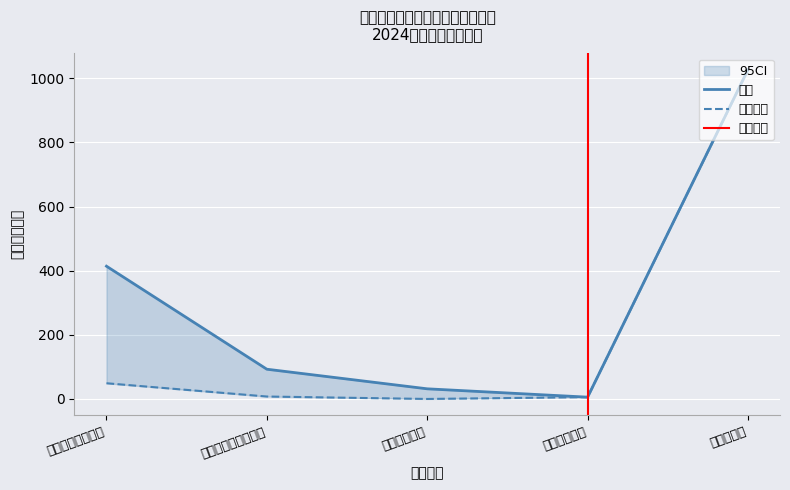

What position from the right is 农林水支出?

1